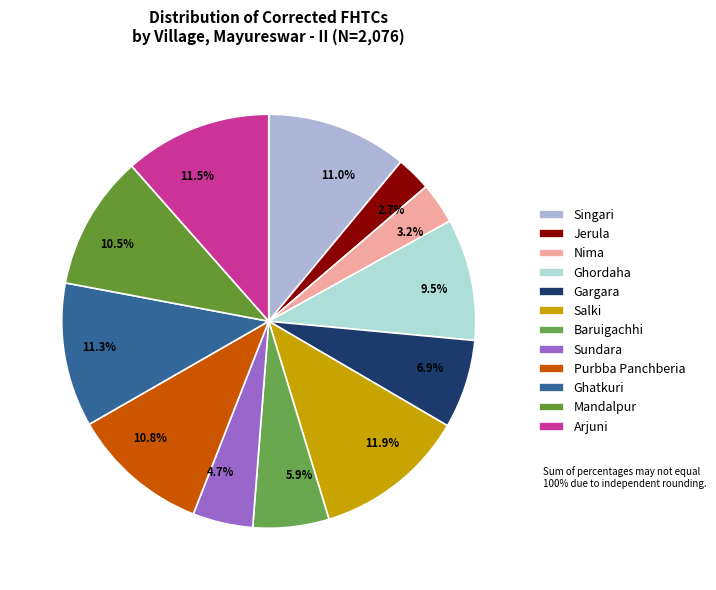

What percentage is NOT represented by 11.3%?

88.7%